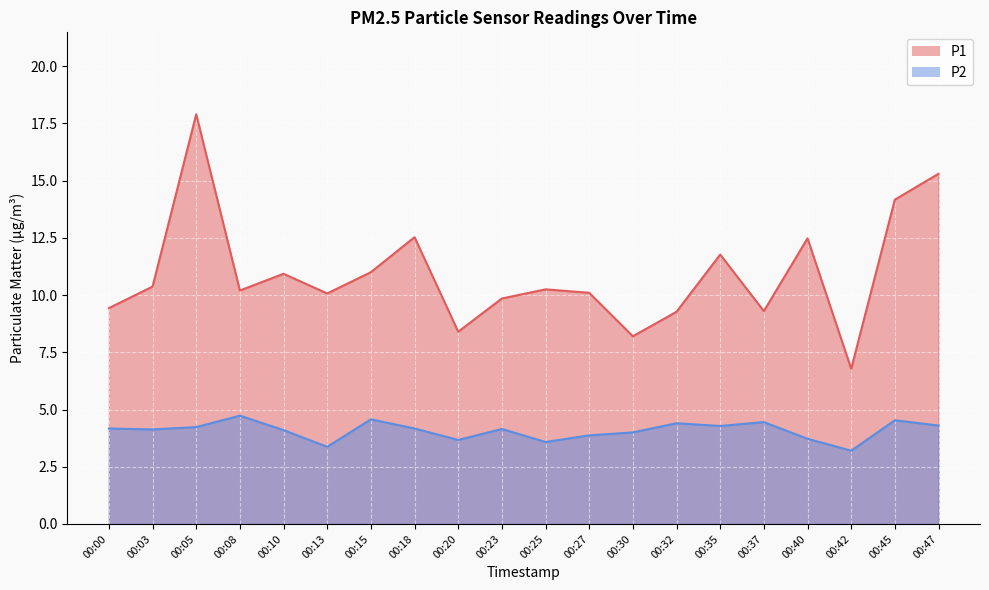

How many lines are shown in the chart?

2